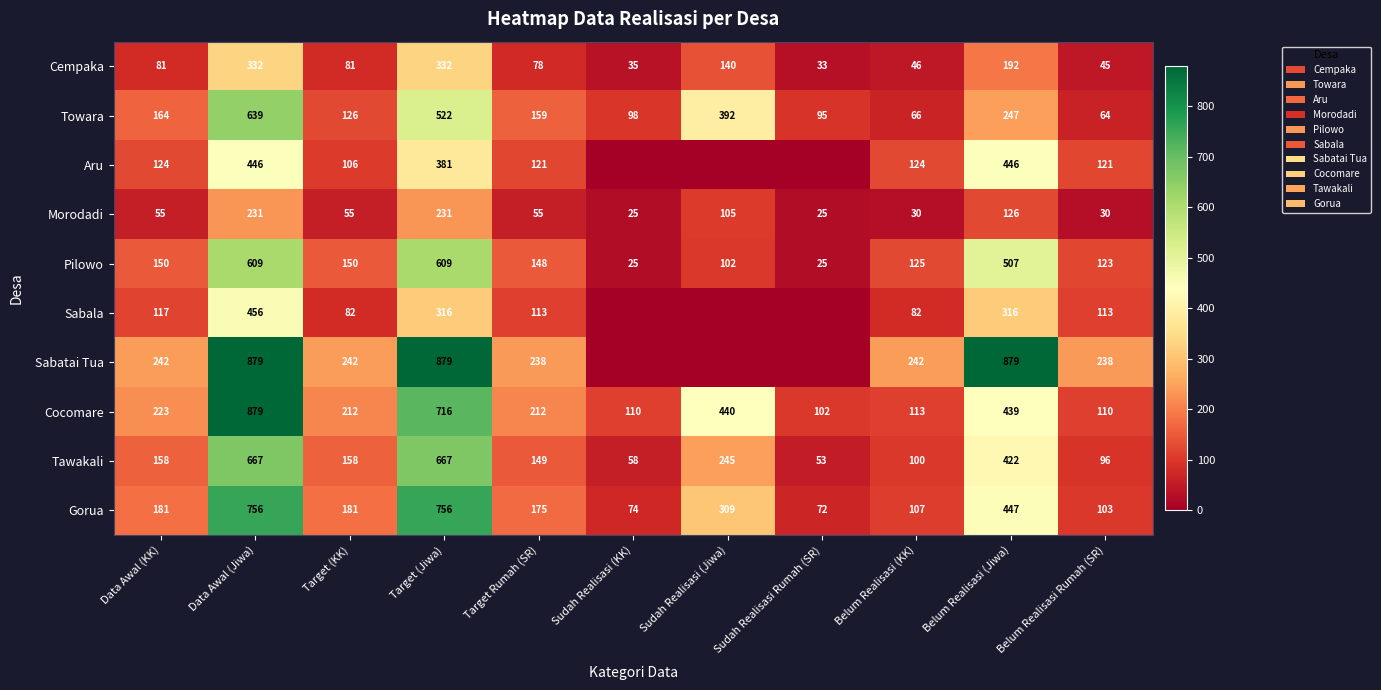

Where is Cocomare nearest to the value 490?

Sudah Realisasi (Jiwa)